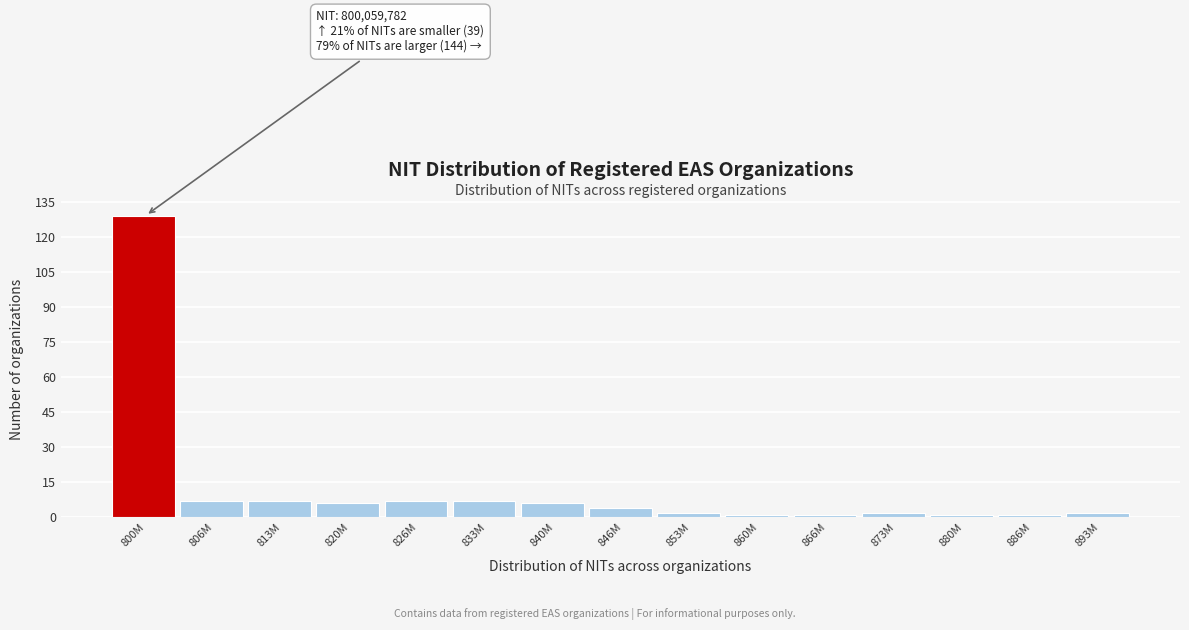

Reading left to right, what are all the values shown in this chart?

129	7	7	6	7	7	6	4	2	1	1	2	1	1	2